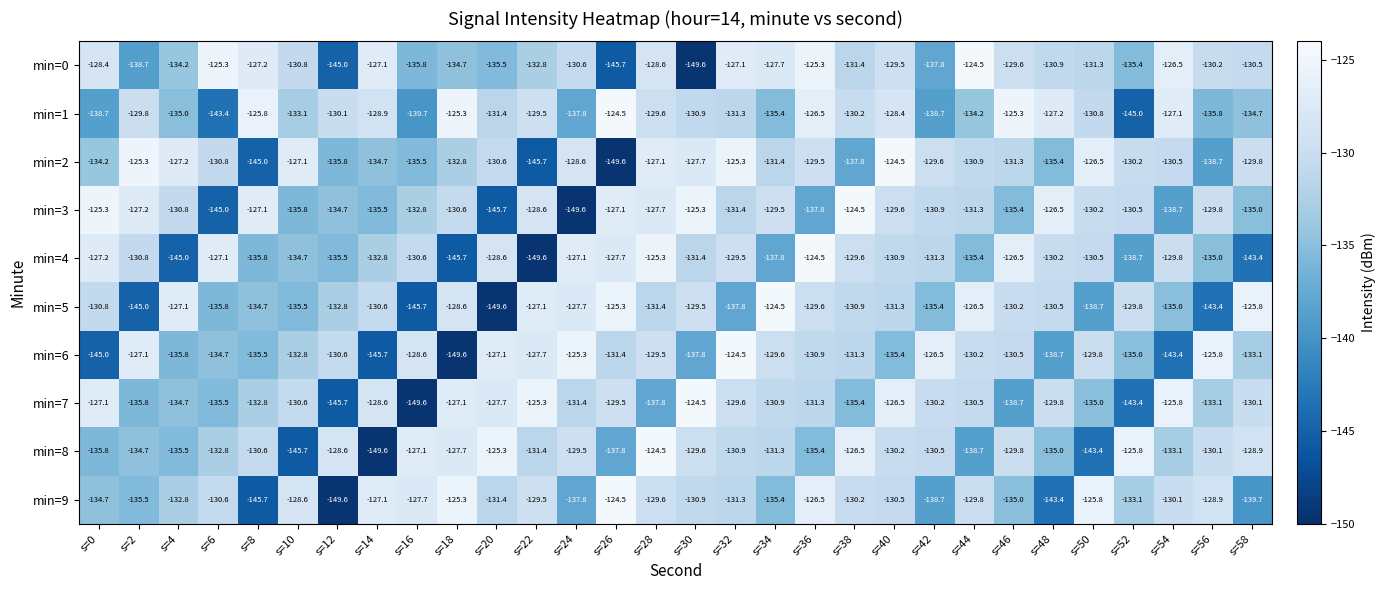

Rank the categories by min=9 value from highest to lowest.

s=26, s=18, s=50, s=36, s=14, s=16, s=10, s=56, s=22, s=28, s=44, s=54, s=38, s=40, s=6, s=30, s=32, s=20, s=4, s=52, s=0, s=46, s=34, s=2, s=24, s=42, s=58, s=48, s=8, s=12